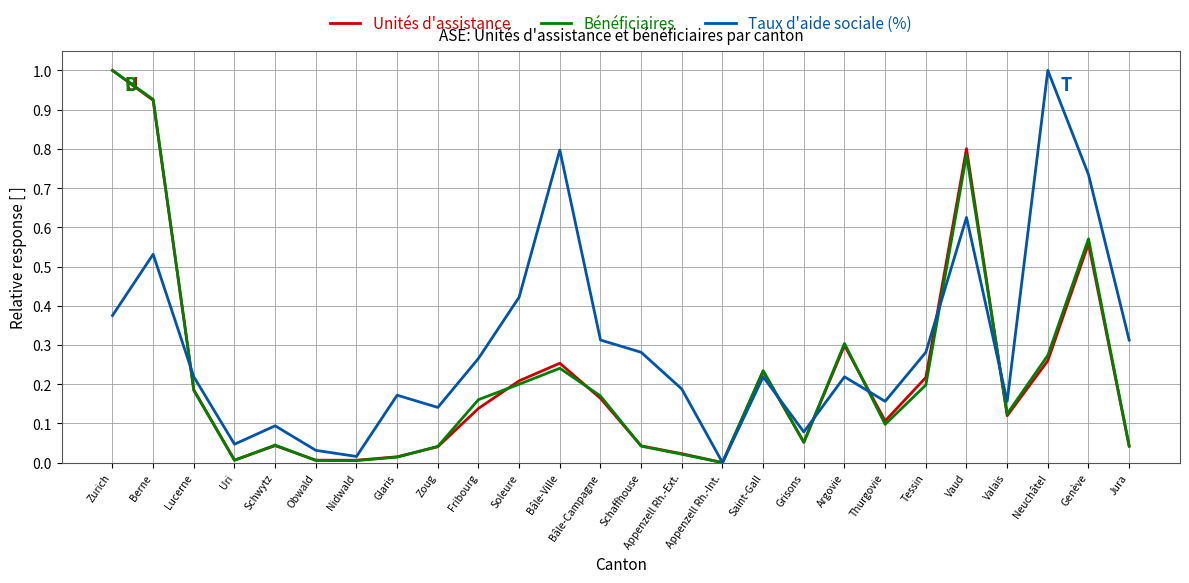

Which series has the largest total across all categories?

Taux d'aide sociale (%)